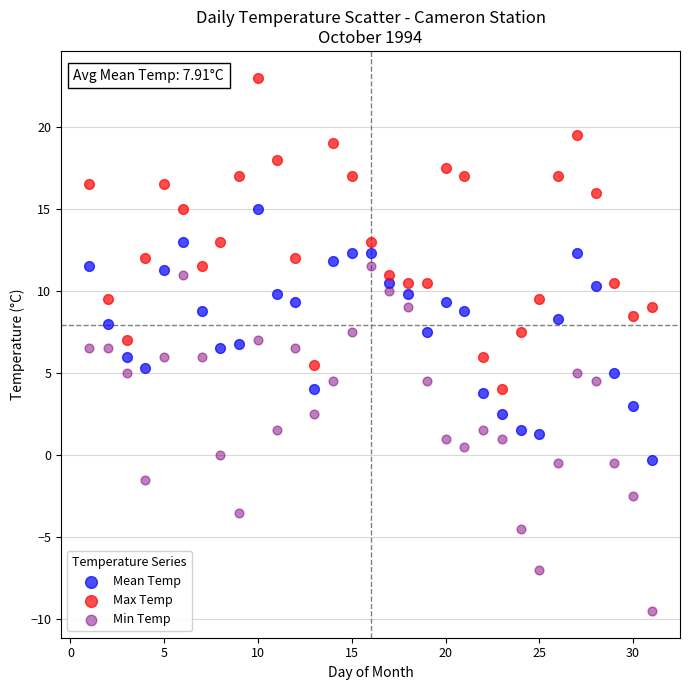

Which series contains the highest Y value?

Max Temp